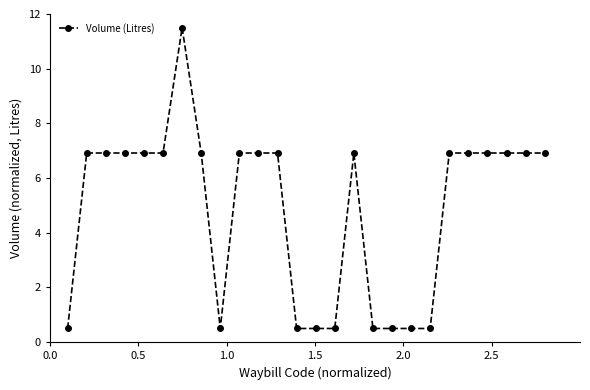

Reading left to right, extract all data points from this chart.

0.5	6.9	6.9	6.9	6.9	6.9	11.5	6.9	0.5	6.9	6.9	6.9	0.5	0.5	0.5	6.9	0.5	0.5	0.5	0.5	6.9	6.9	6.9	6.9	6.9	6.9